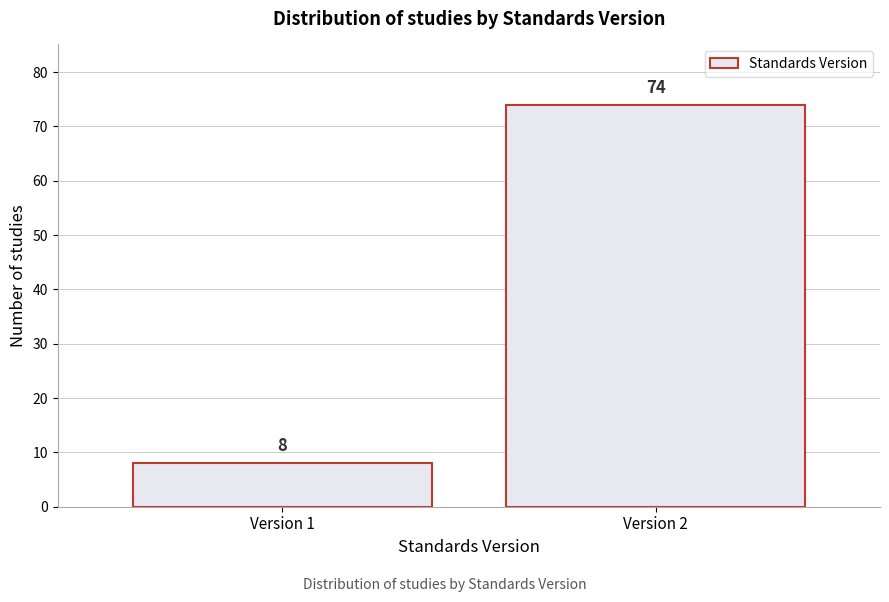

Reading left to right, extract all data points from this chart.

8	74